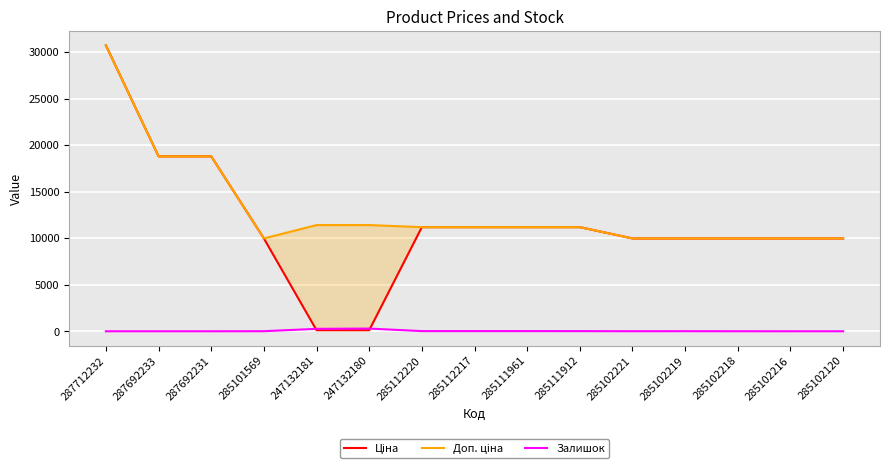

Which series ends up on top after the final intersection of Ціна and Залишок?

Ціна